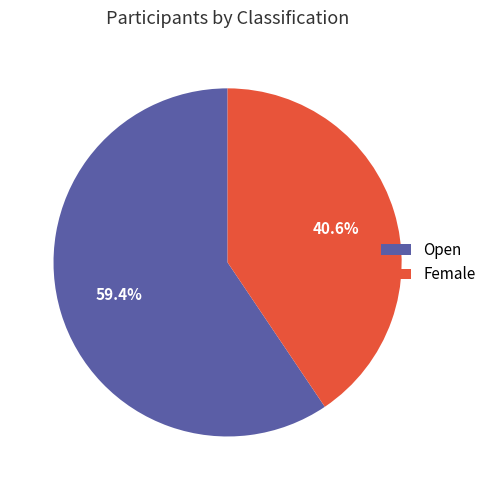

To the nearest percent, what portion does Open represent?

59%